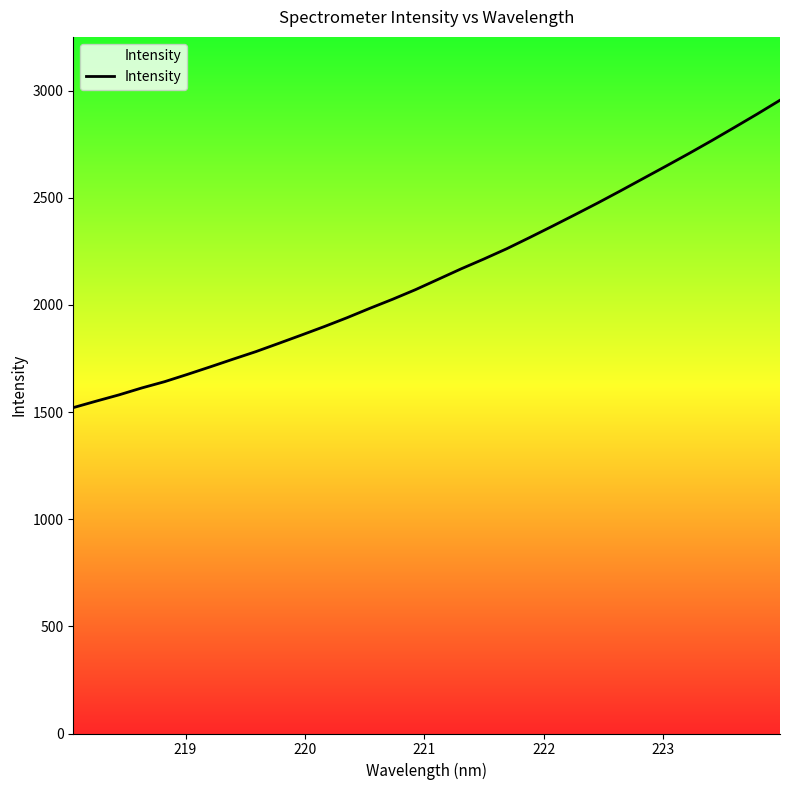

What is the greatest value displayed?

2955.1